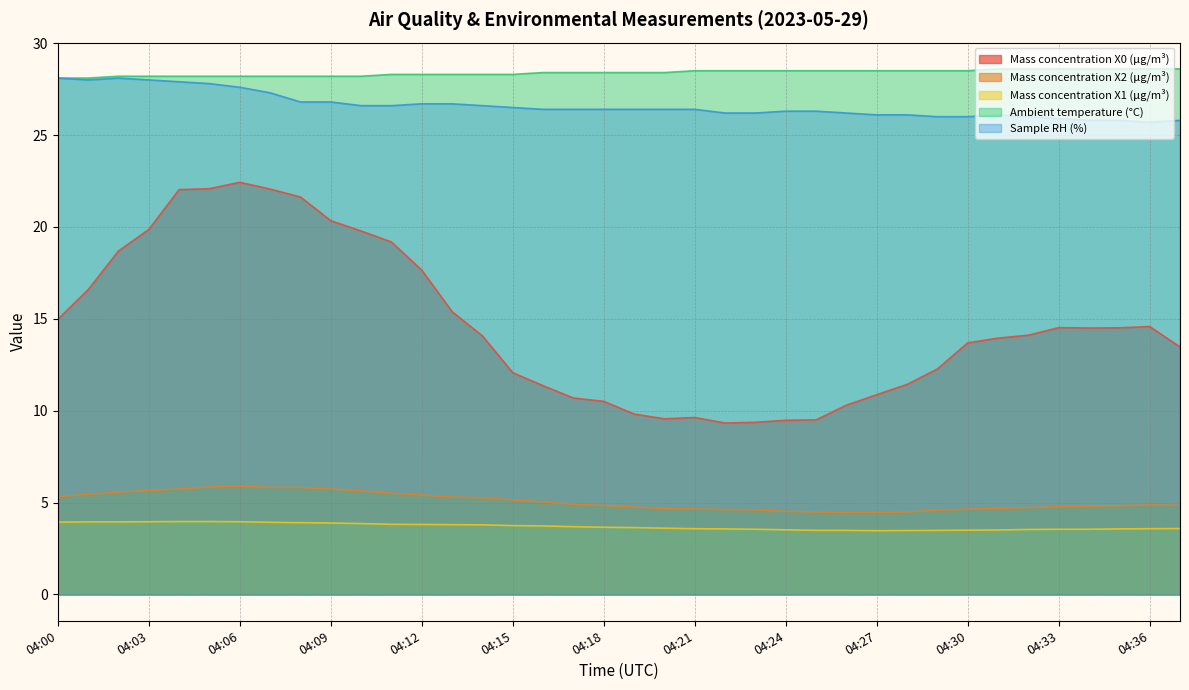

At which label does Mass concentration X2 (μg/m³) reach its peak?

04:06